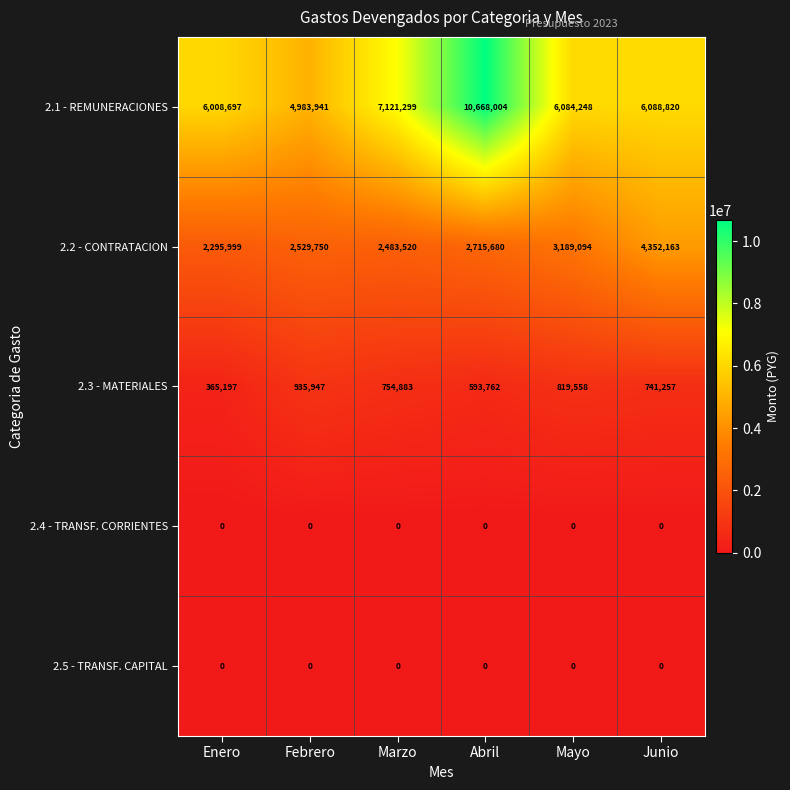

What is the difference between the second highest and second lowest values in the 2.1 - REMUNERACIONES series?

1112602